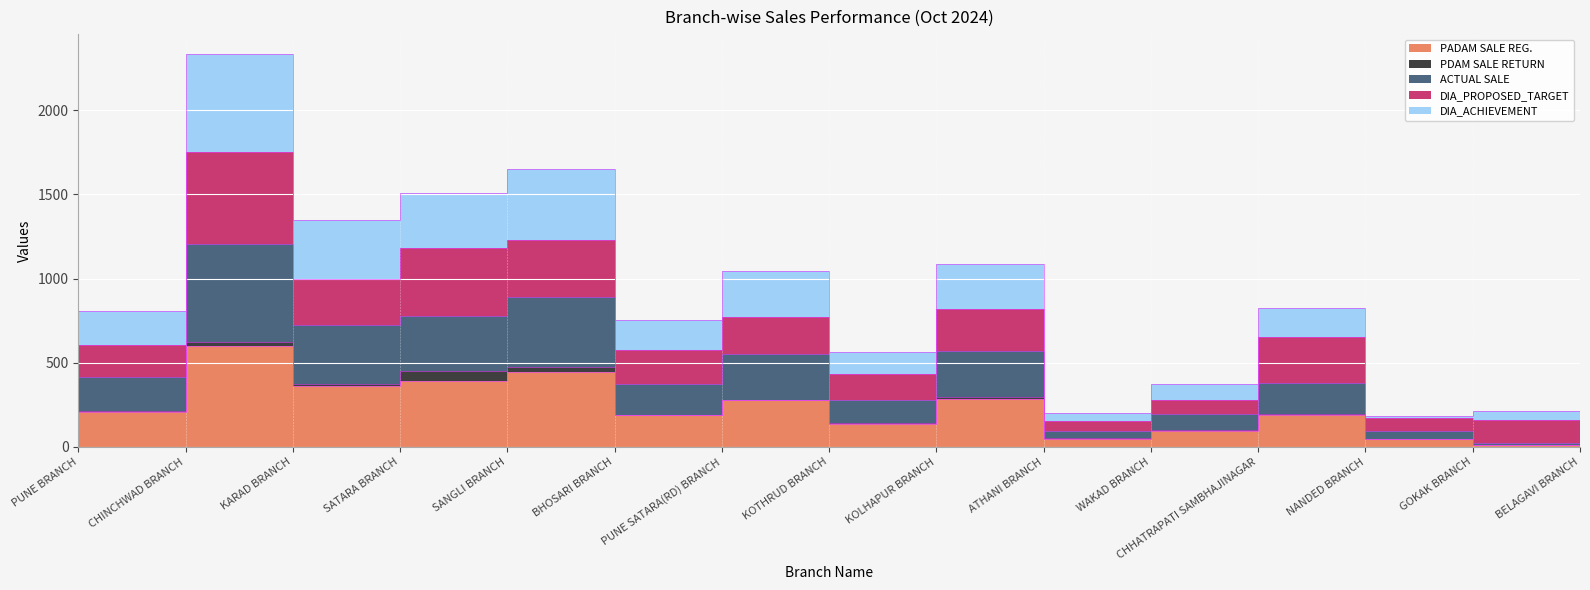

True or false: ACTUAL SALE and PADAM SALE REG. cross at least once.

False